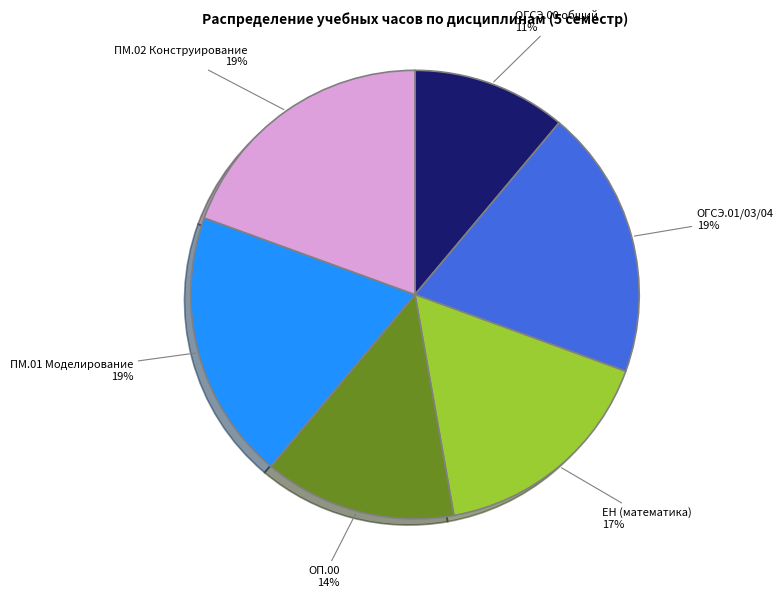

To the nearest percent, what is the average slice percentage?

17%